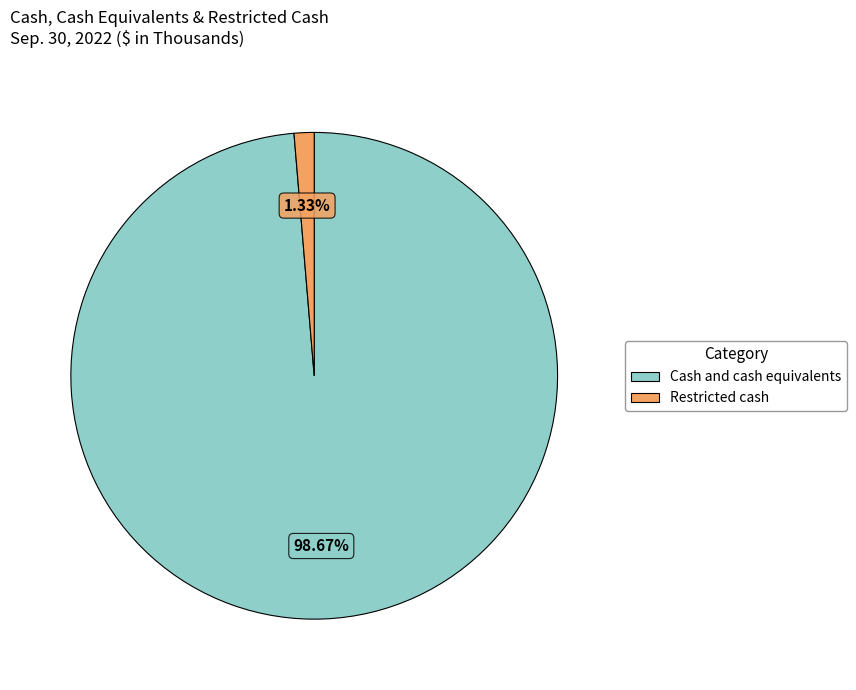

What percentage is the Restricted cash slice, to the nearest percent?

1%